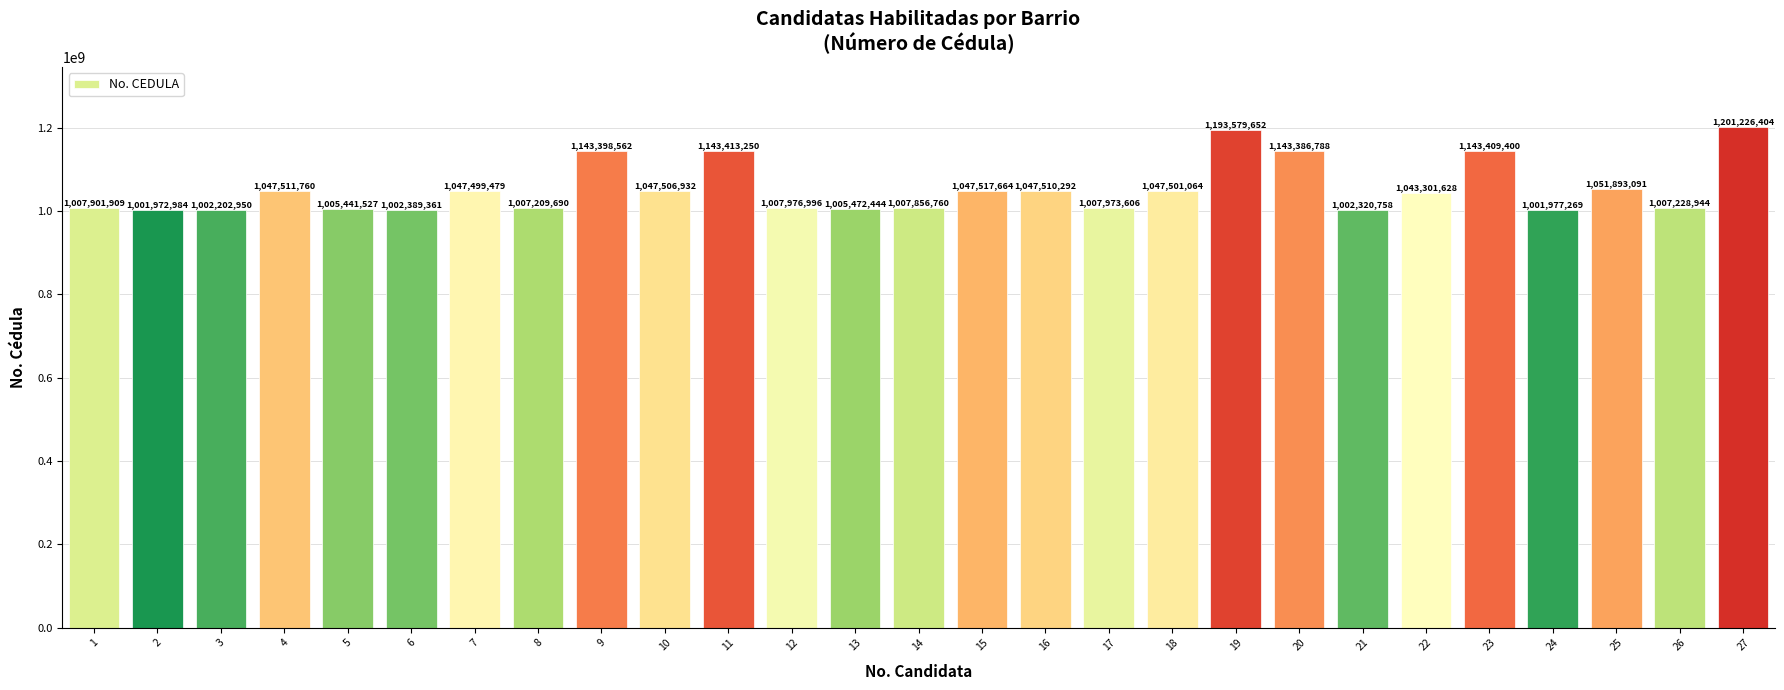

At which category does the chart reach its minimum across all series?

2